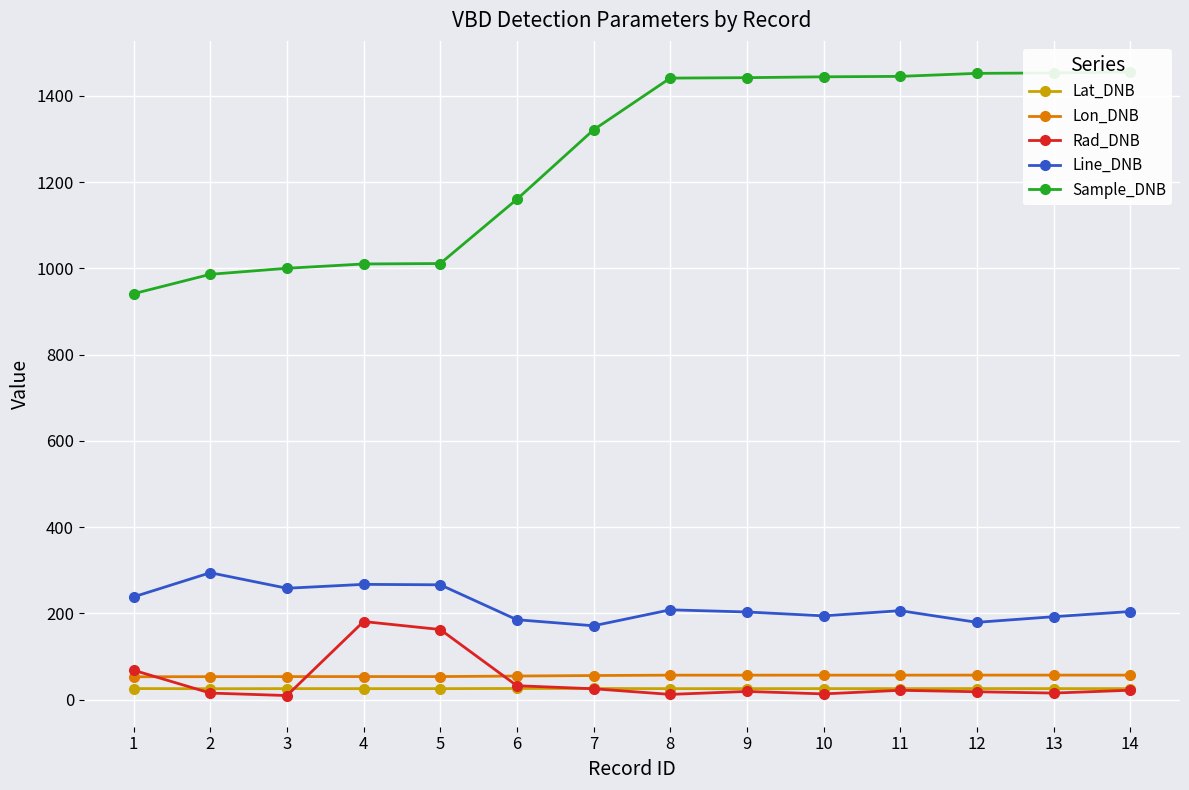

True or false: Lon_DNB and Sample_DNB cross at least once.

False